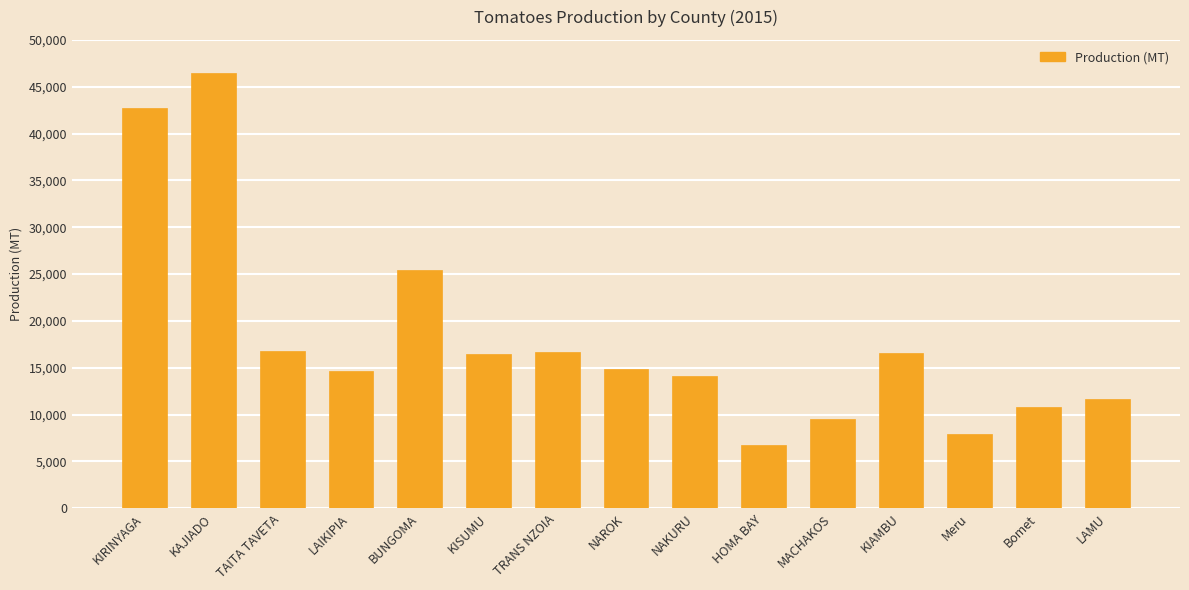

What is the smallest value displayed?

6771.1